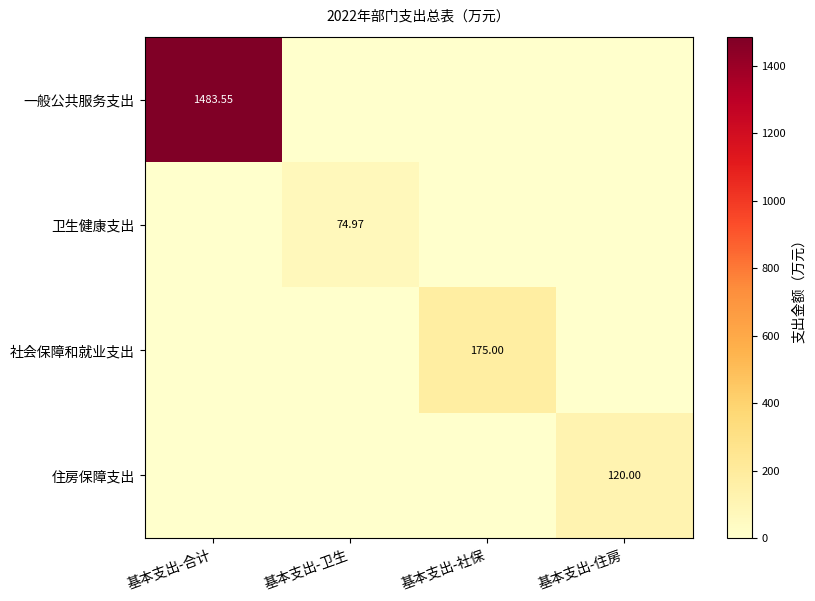

Is the value of 卫生健康支出 at 基本支出-卫生 greater than the value of 社会保障和就业支出 at 基本支出-社保?

No